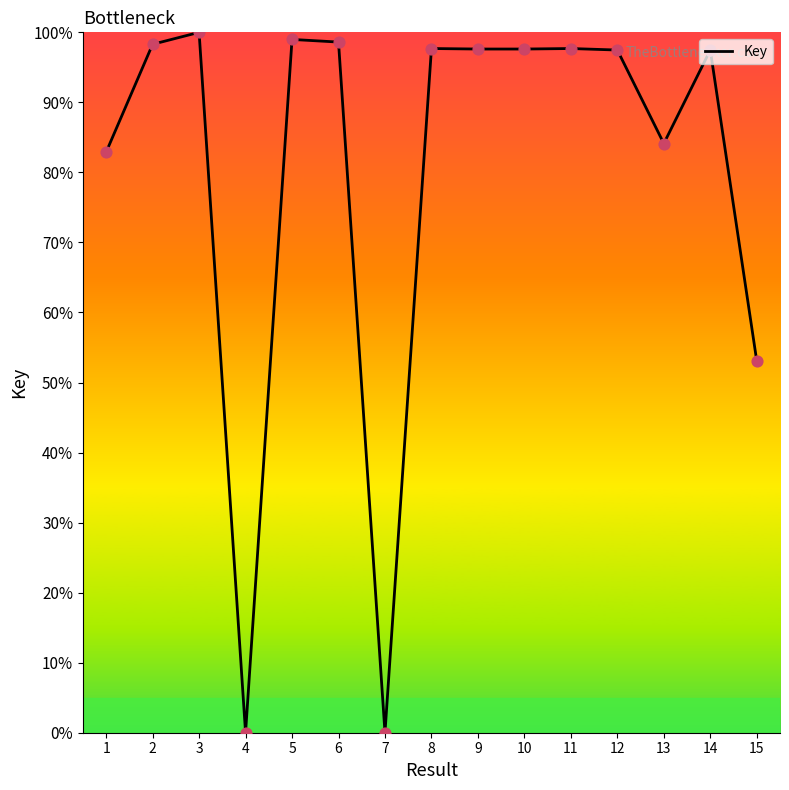

What is the change in value from 12 to 15?

-44.4